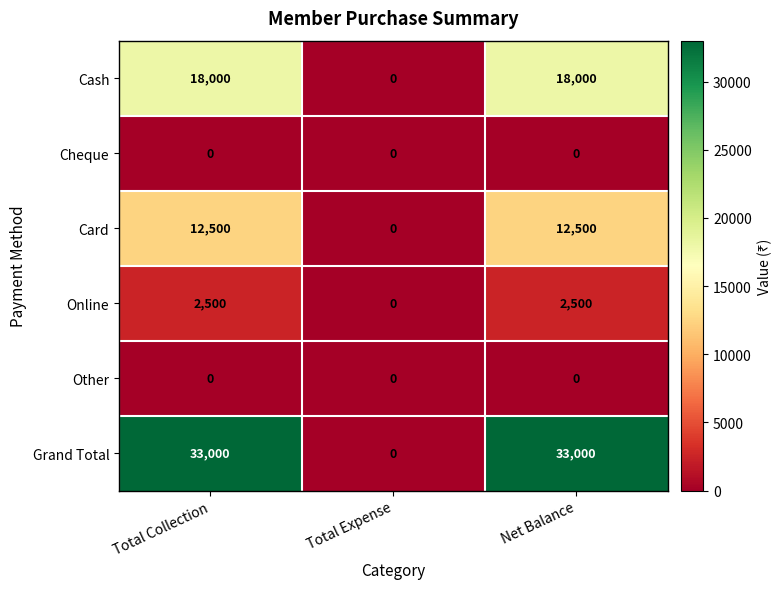

What is the maximum value shown in the chart?

33000